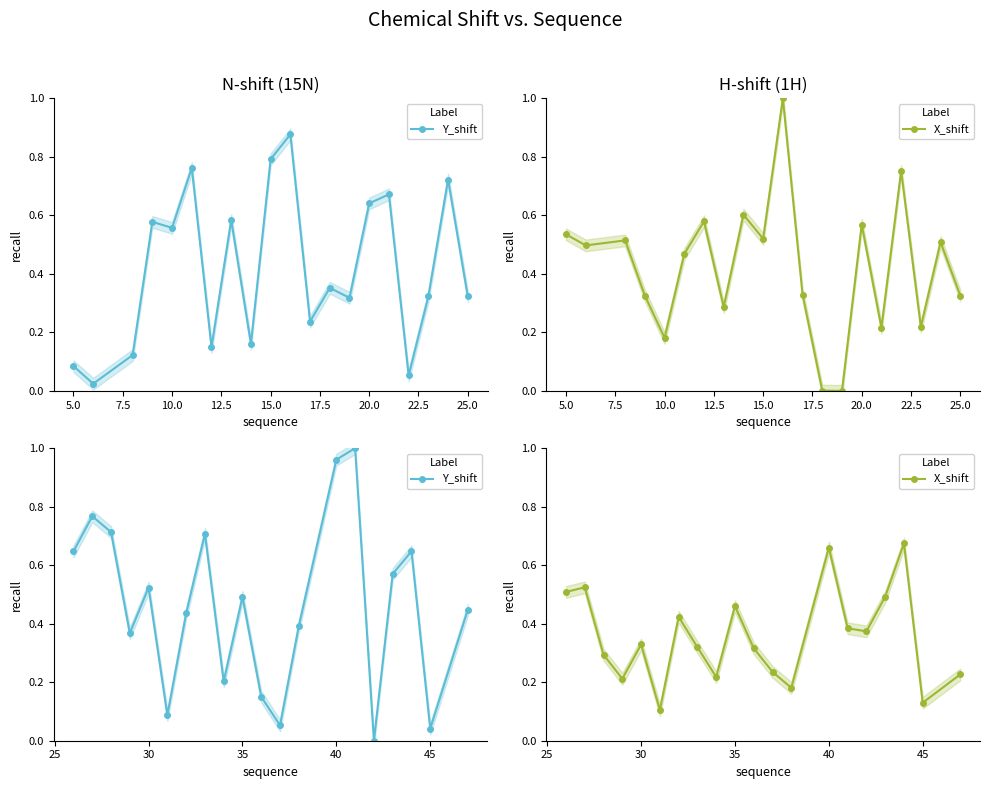

Which series has the largest total across all categories?

Y_shift